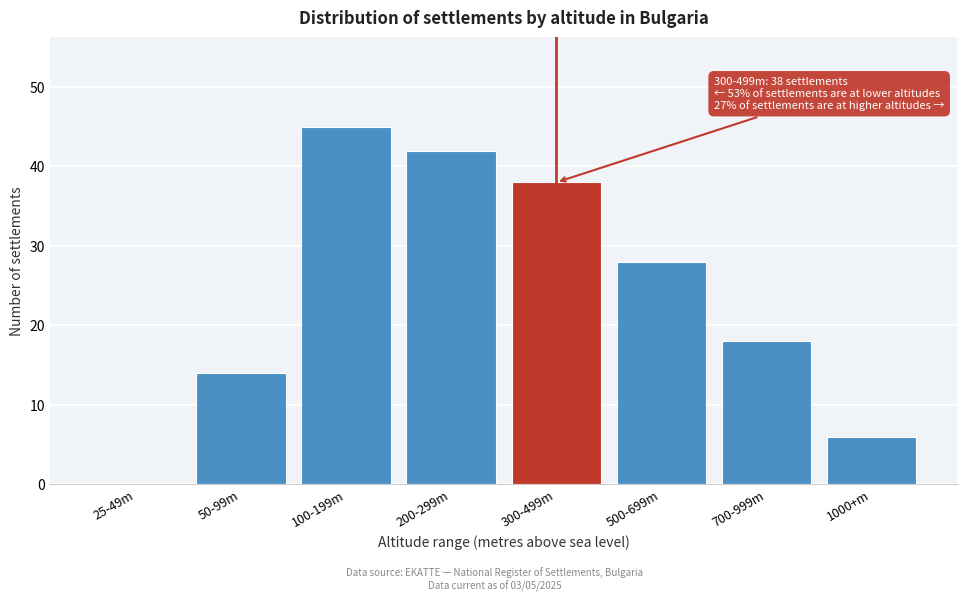

Reading left to right, extract all data points from this chart.

25-49m=0	50-99m=14	100-199m=45	200-299m=42	300-499m=38	500-699m=28	700-999m=18	1000+m=6